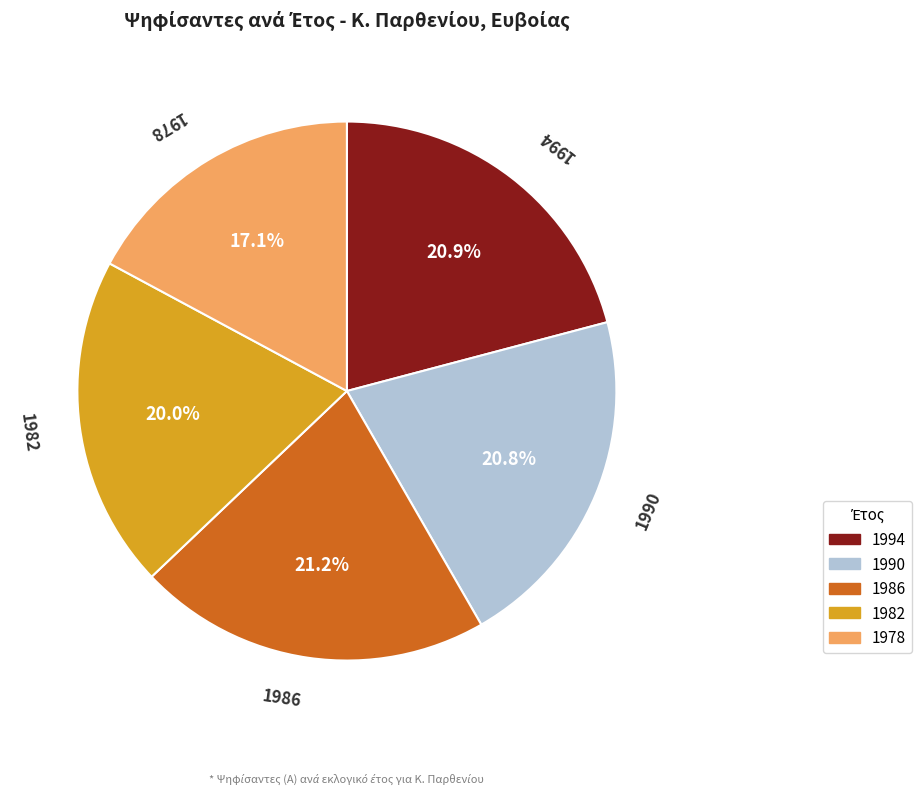

To the nearest percent, what is the average slice percentage?

20%